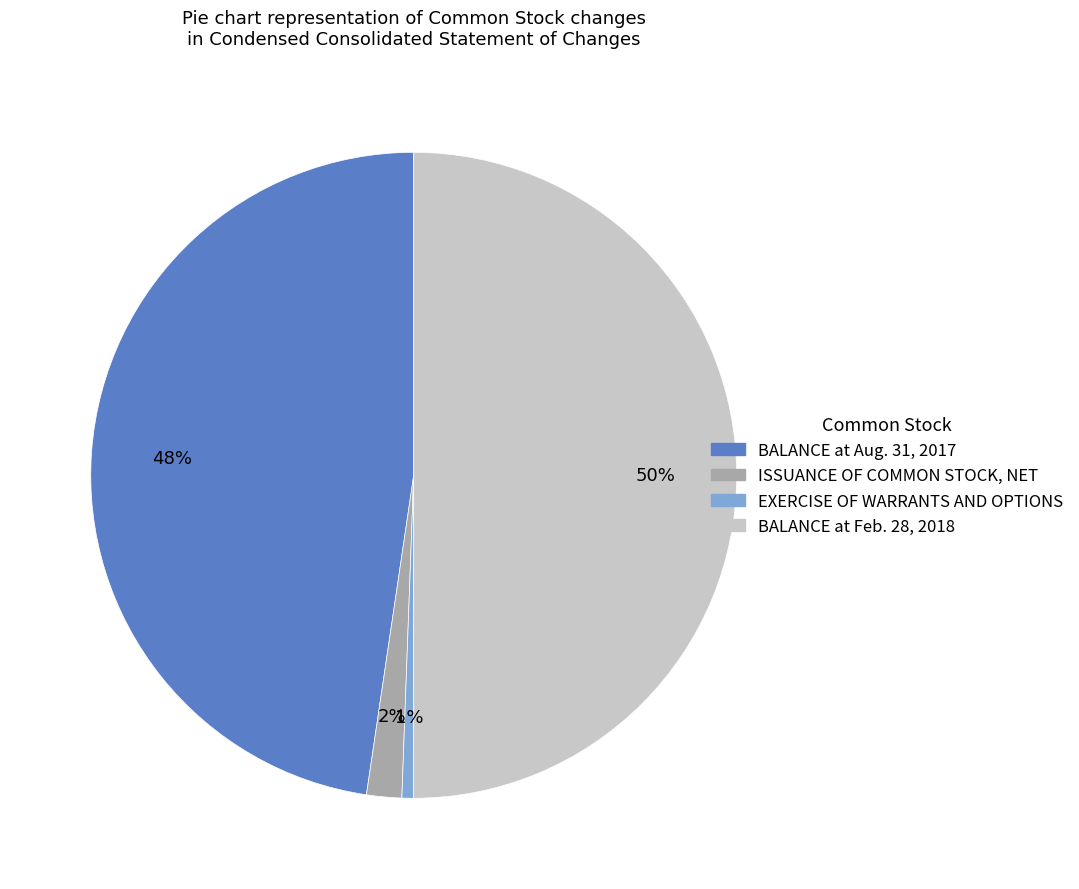

What is the smallest slice in the pie chart?

EXERCISE OF WARRANTS AND OPTIONS